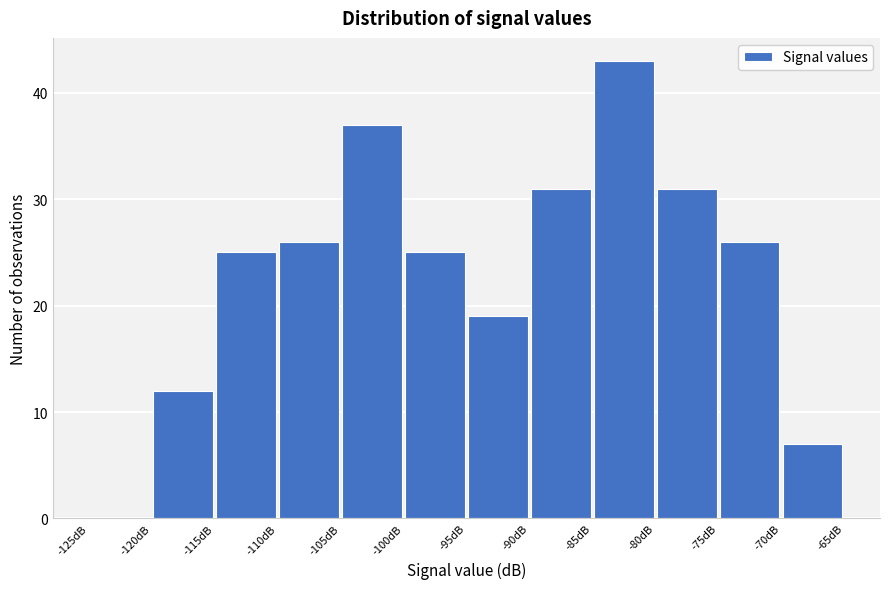

Reading left to right, list every bar in this chart as the range it spans on the x-axis followed by its height. The values are not printed on the chart, so give them approximately, as read against the axis.

-125 to -120: 0
-120 to -115: 12
-115 to -110: 25
-110 to -105: 26
-105 to -100: 37
-100 to -95: 25
-95 to -90: 19
-90 to -85: 31
-85 to -80: 43
-80 to -75: 31
-75 to -70: 26
-70 to -65: 7